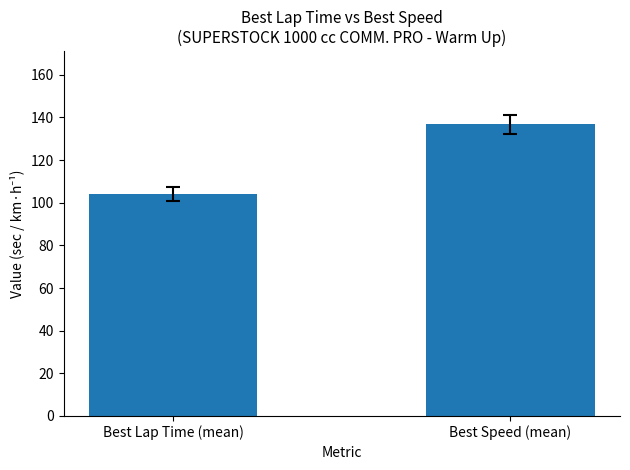

What is the label of the 1st bar from the left?

Best Lap Time (mean)